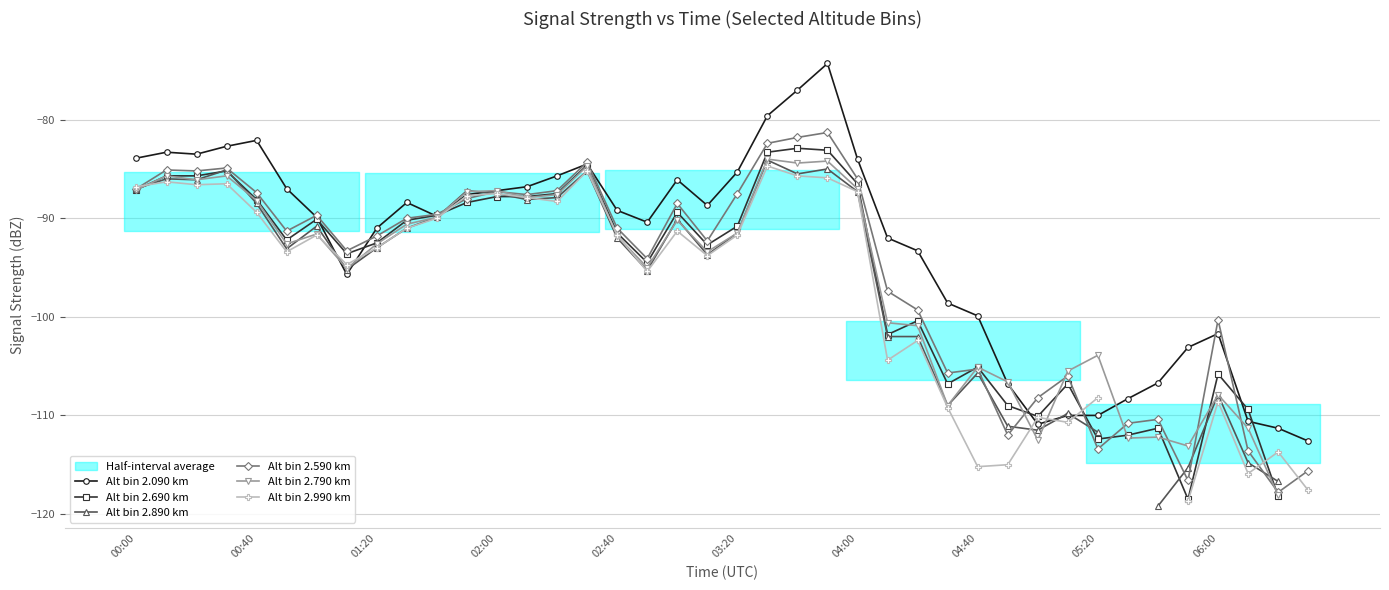

True or false: Alt bin 2.090 km has a value of -153.6 at 01:20.

False